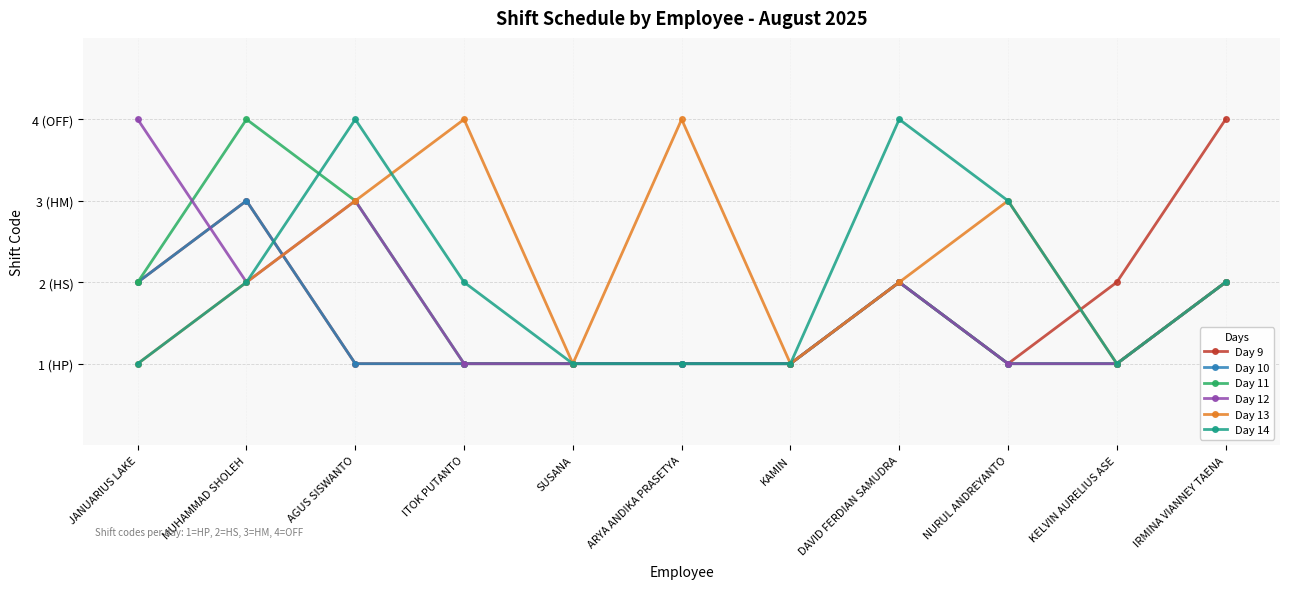

What are all the series names shown in the legend?

Day 9, Day 10, Day 11, Day 12, Day 13, Day 14